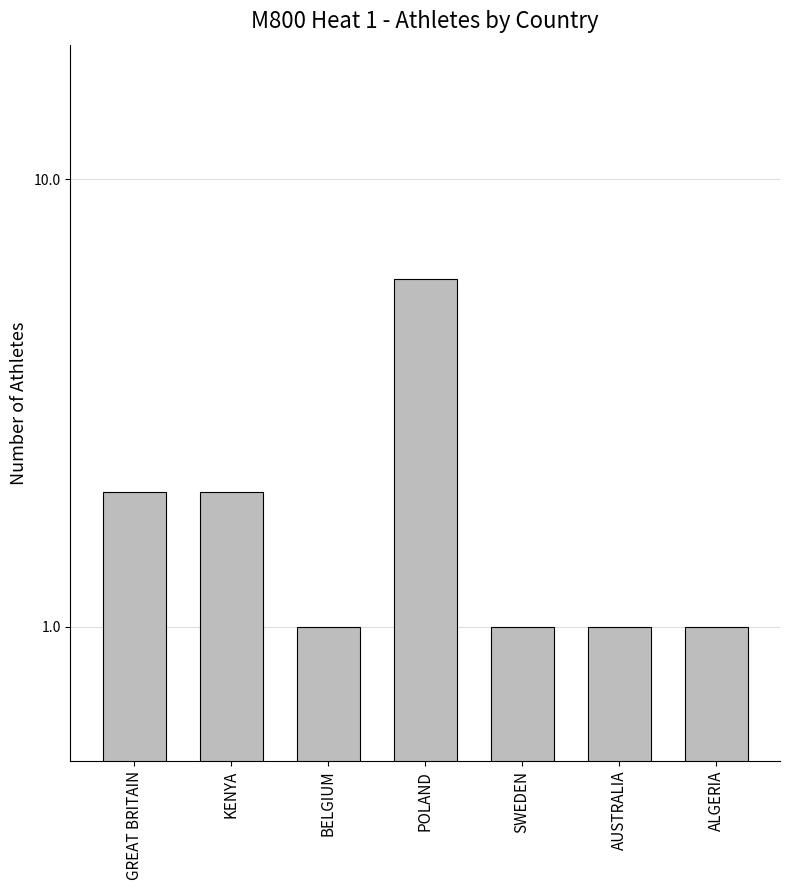

What is the difference between the maximum and minimum values?

5